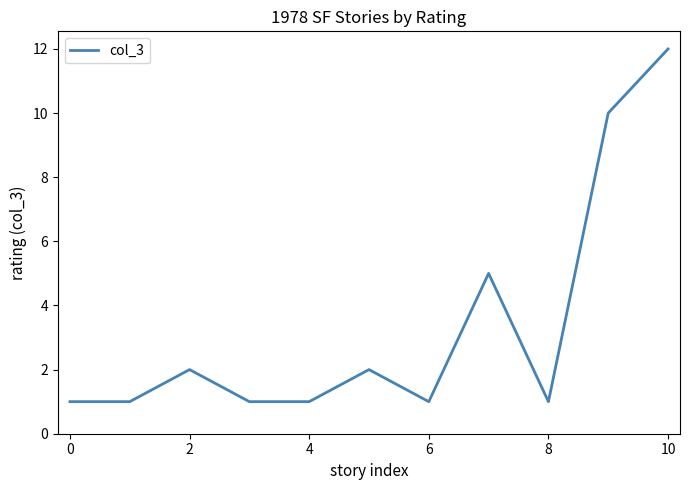

What is the difference between the maximum and minimum values?

11